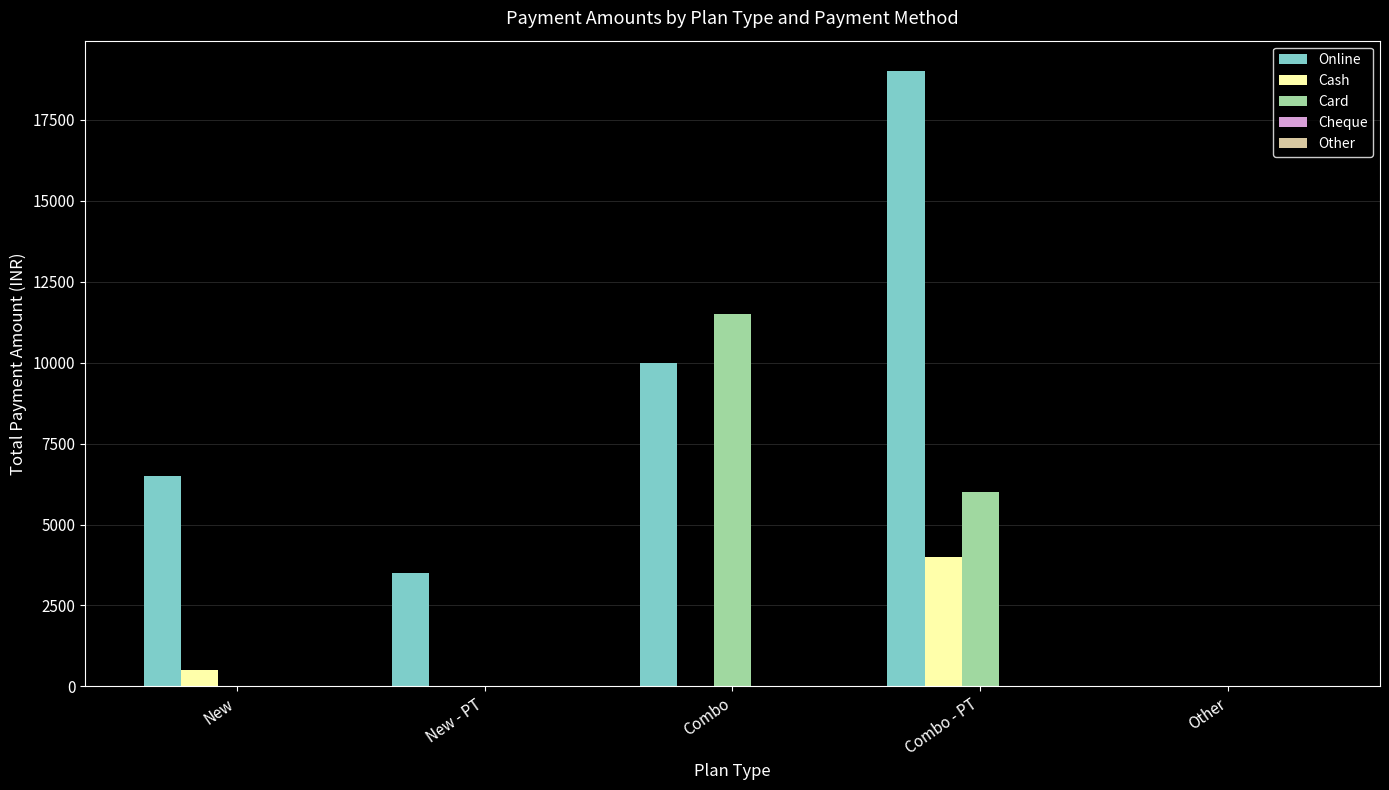

What is the average value of the Cash series?

900